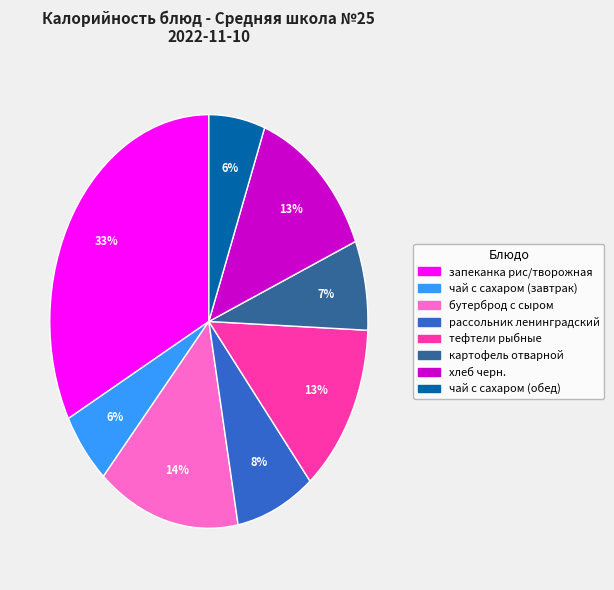

Is it true that тефтели рыбные is 13% of the pie?

True